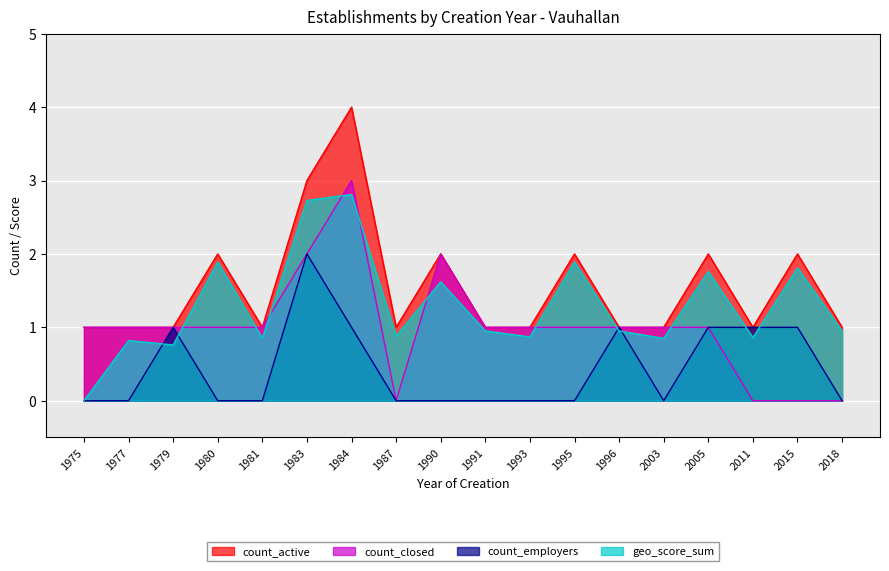

How many interior local peaks does the count_employers series have?

3